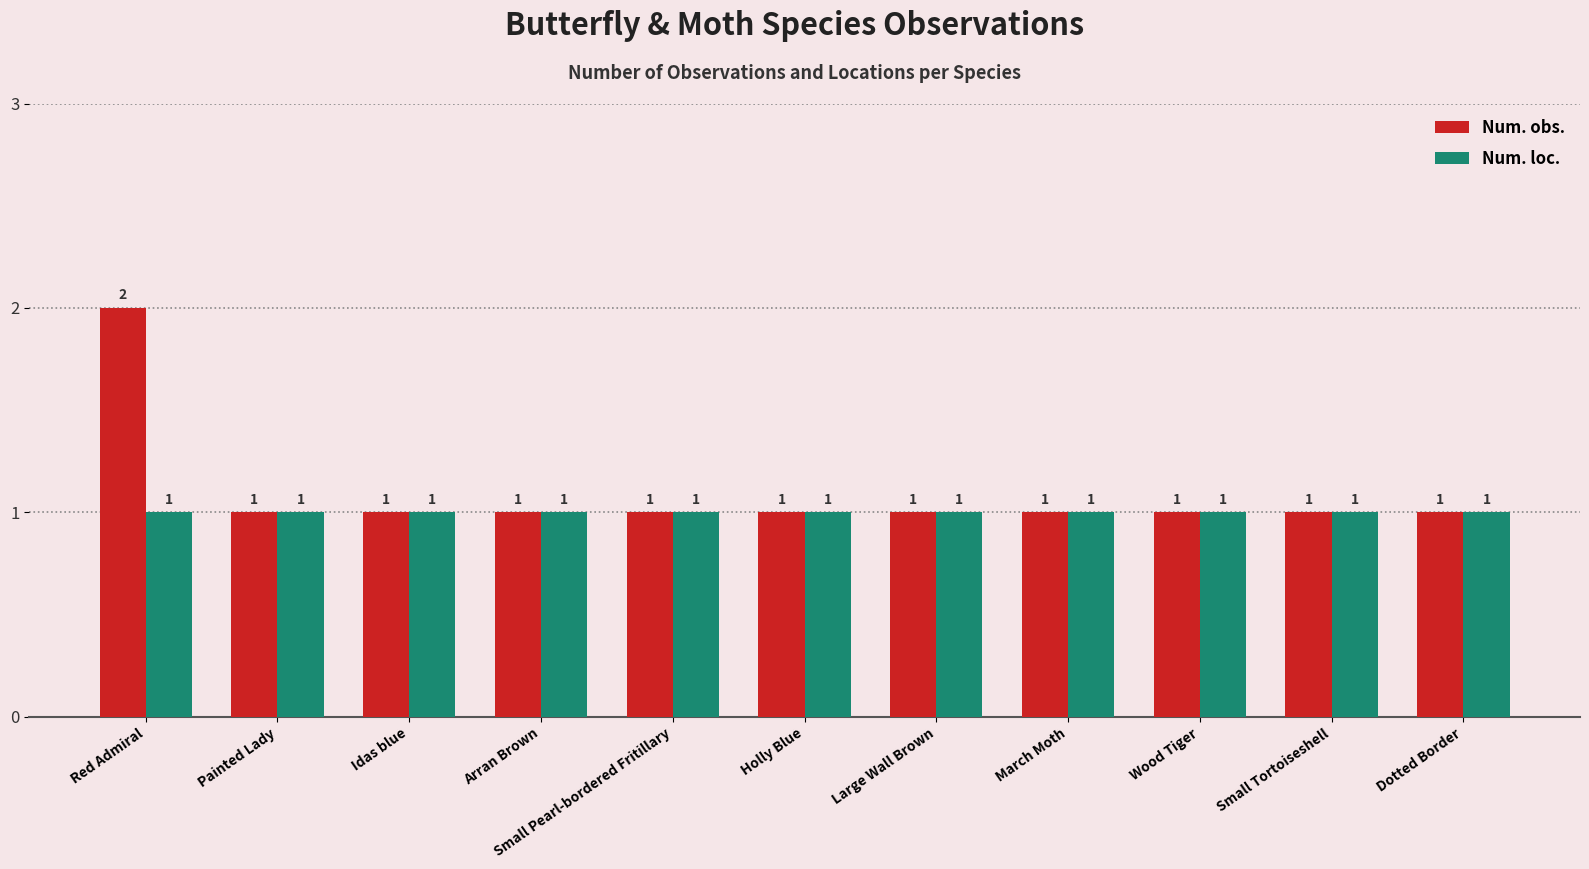

What is the average value of the Num. loc. series?

1